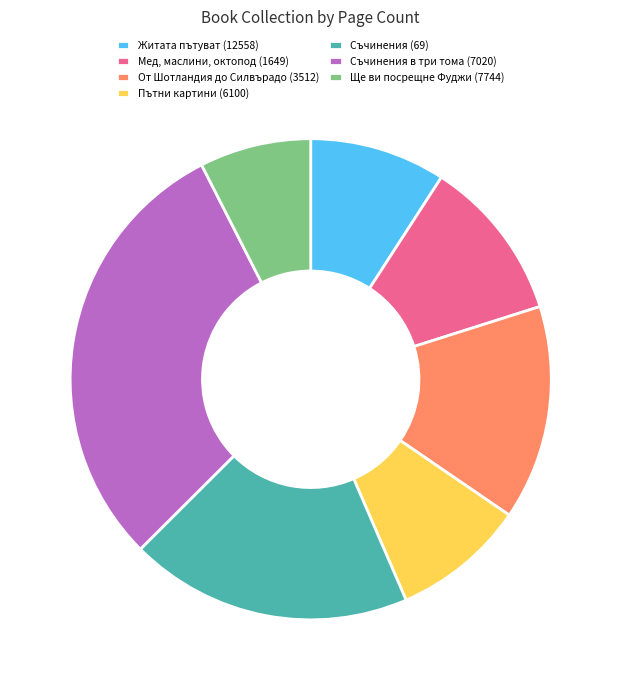

Is there any slice that represents more than half of the pie?

No